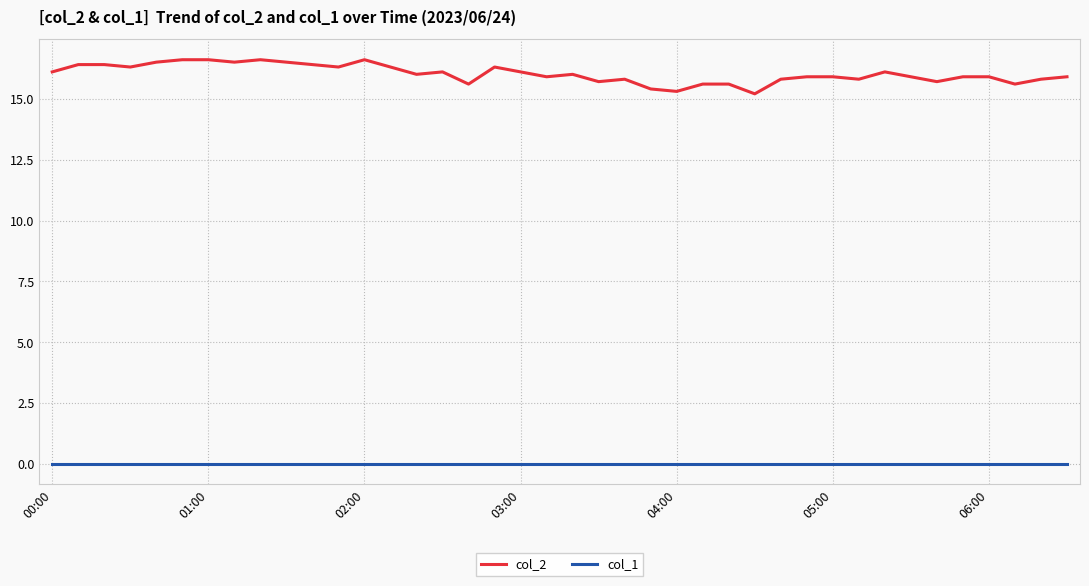

Is this an area chart (filled region under the line)?

No